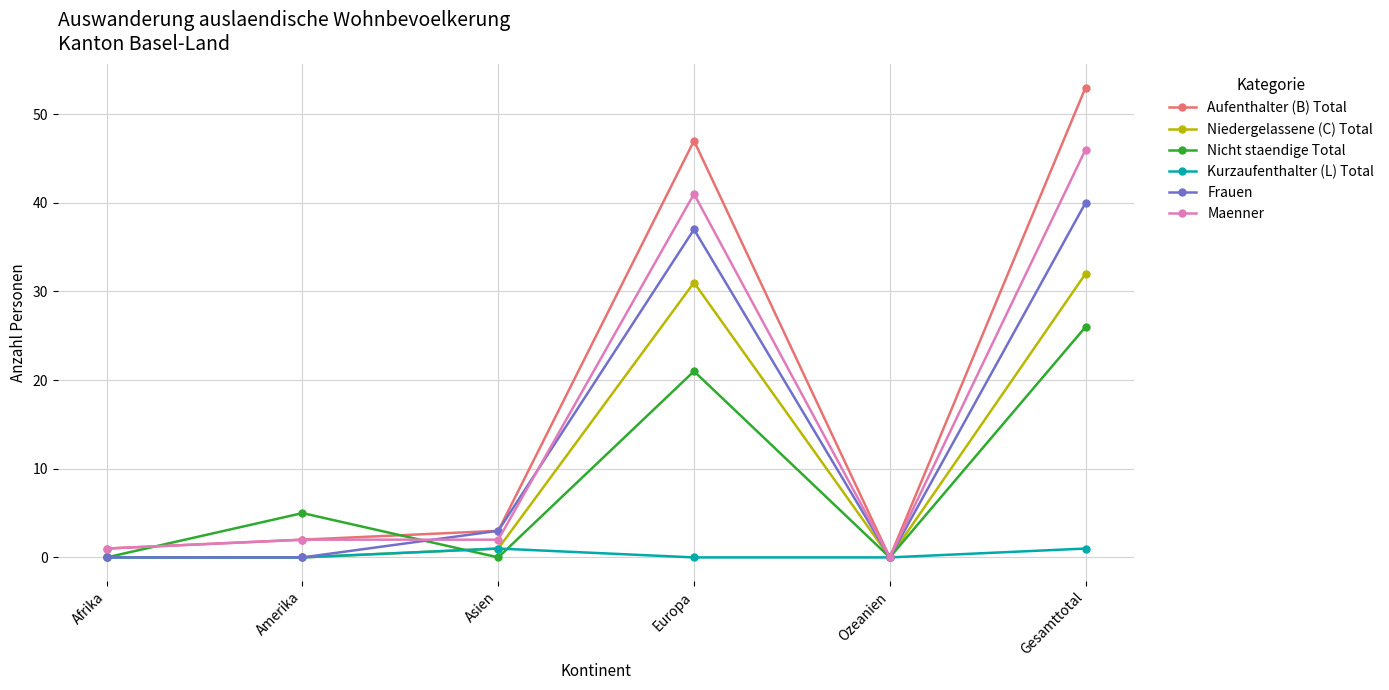

What is the average value of the Frauen series?

13